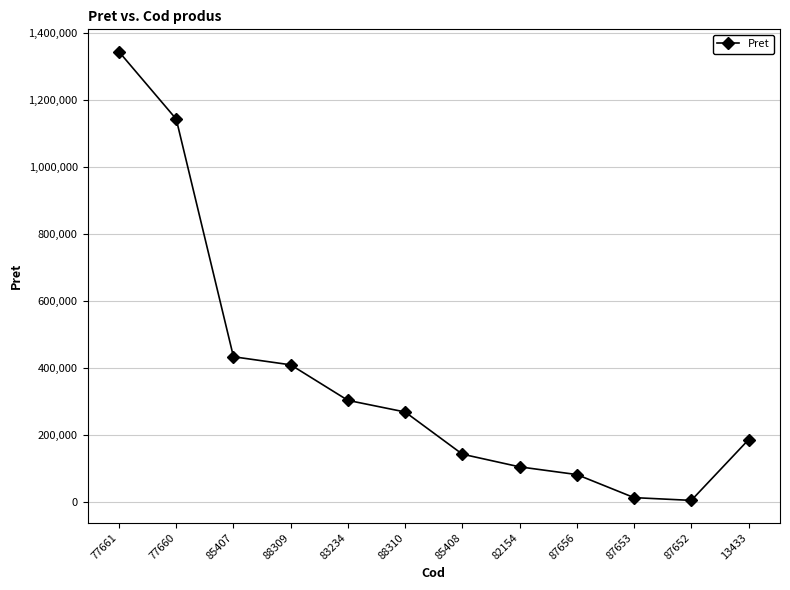

What is the difference between the maximum and minimum values?

1340798.4